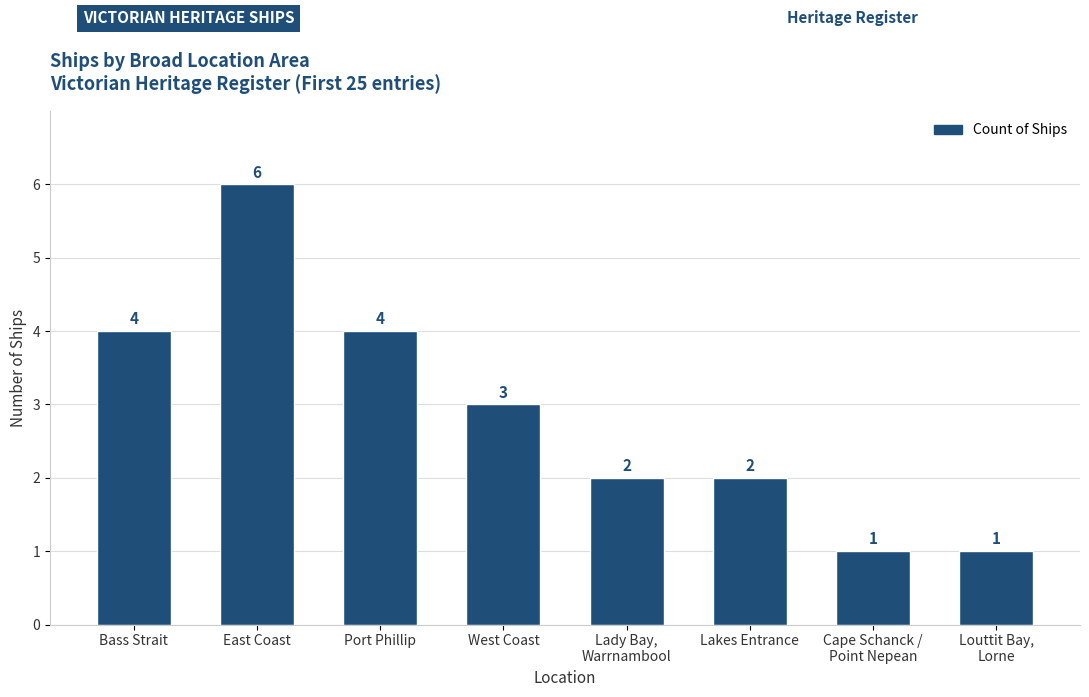

What is the ratio of the value at East Coast to the value at Cape Schanck /
Point Nepean?

6.0